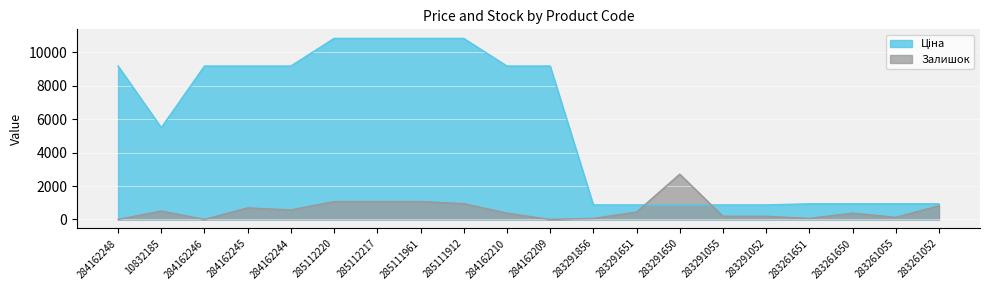

What is the average value of the Залишок series?

564.1